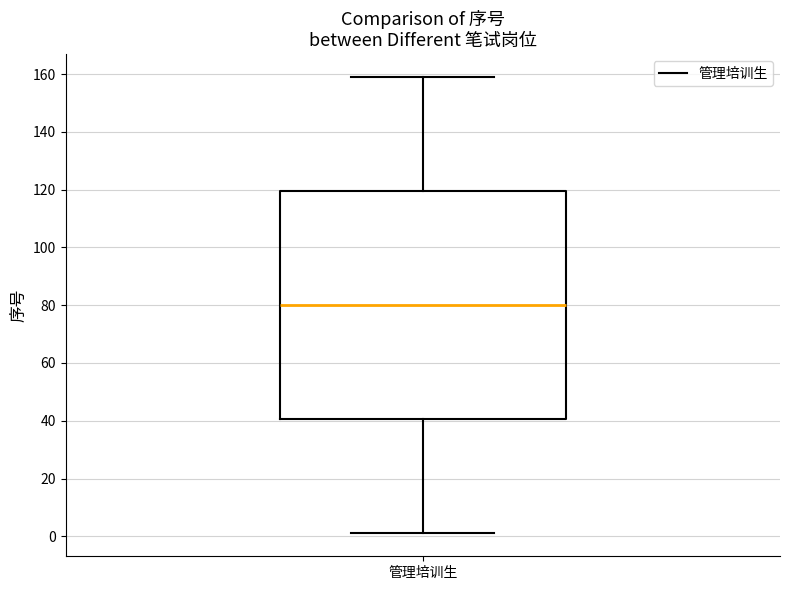

Where is the lower edge of the box for 管理培训生 on the y-axis? The values are not printed on the chart, so give them approximately, as read against the axis.

40